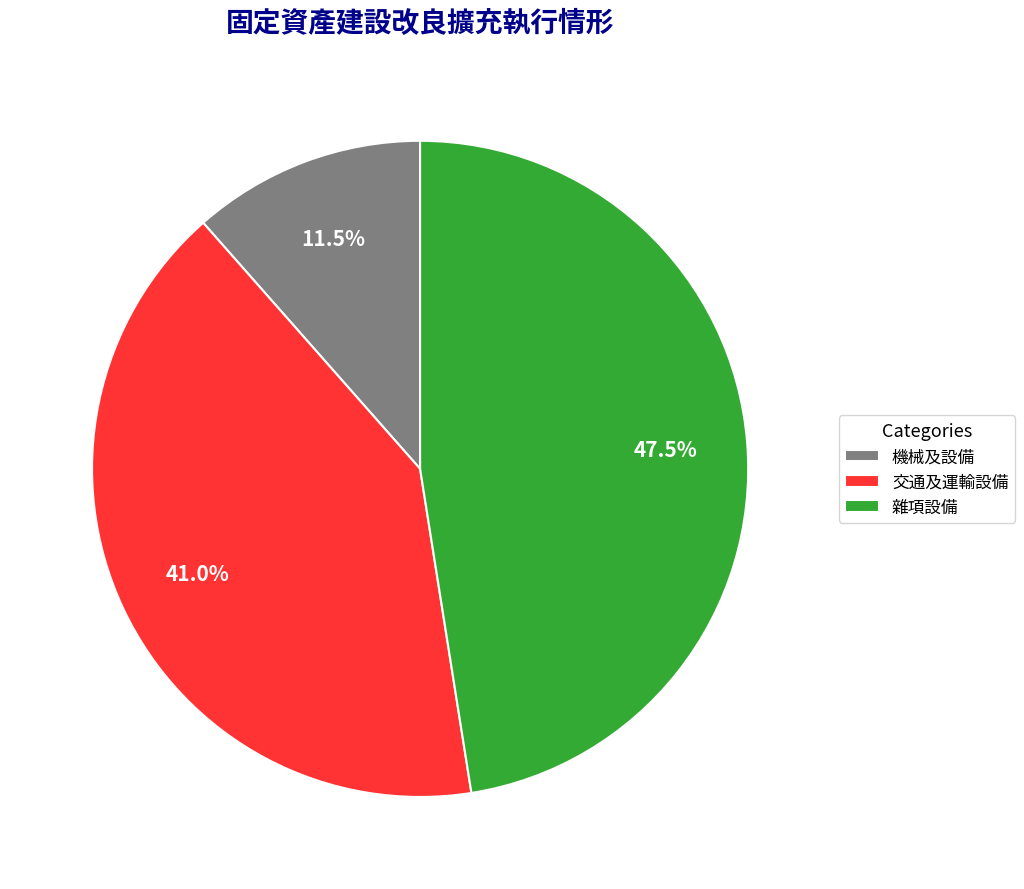

Is it true that 交通及運輸設備 is 41% of the pie?

True